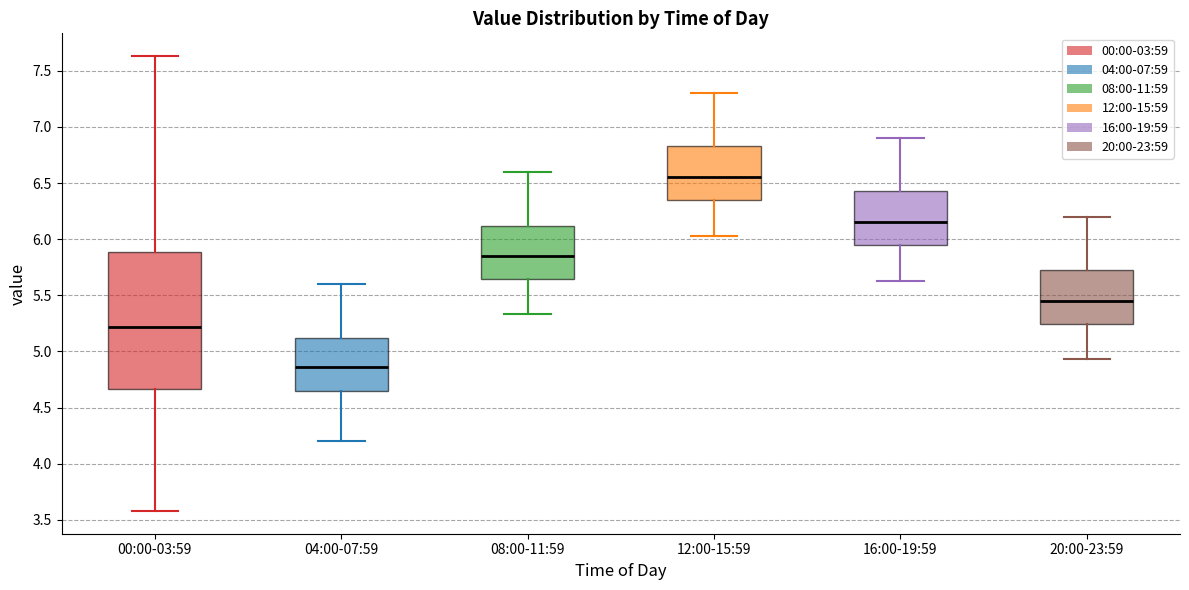

Where is the upper edge of the box for 12:00-15:59 on the y-axis? The values are not printed on the chart, so give them approximately, as read against the axis.

6.85